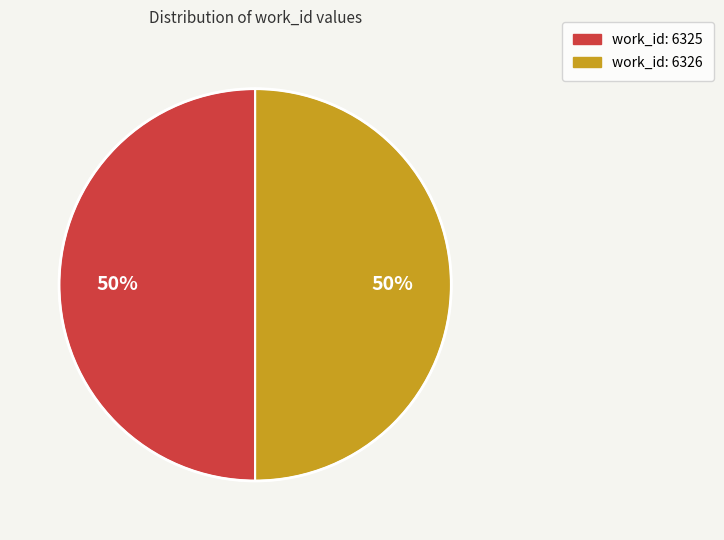

To the nearest percent, what is the average slice percentage?

50%